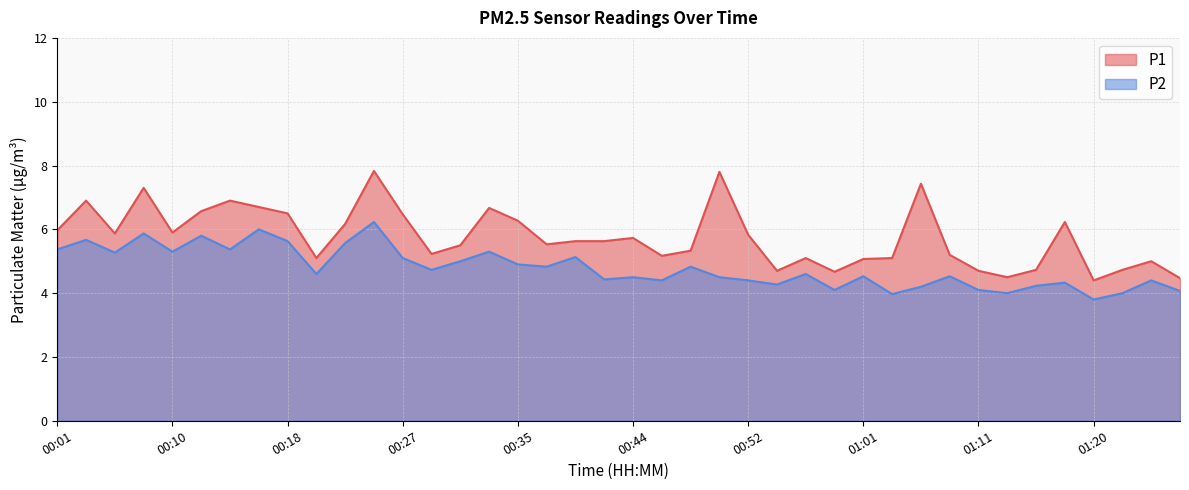

Reading left to right, list all the values displayed in this chart.

P1: 00:01=6.0	00:03=6.9	00:05=5.9	00:08=7.3	00:10=5.9	00:12=6.6	00:14=6.9	00:16=6.7	00:18=6.5	00:20=5.1	00:23=6.2	00:25=7.8	00:27=6.5	00:29=5.2	00:31=5.5	00:33=6.7	00:35=6.3	00:37=5.5	00:39=5.6	00:42=5.6	00:44=5.7	00:46=5.2	00:48=5.3	00:50=7.8	00:52=5.8	00:54=4.7	00:56=5.1	00:59=4.7	01:01=5.1	01:03=5.1	01:07=7.4	01:09=5.2	01:11=4.7	01:13=4.5	01:15=4.7	01:18=6.2	01:20=4.4	01:22=4.7	01:24=5.0	01:26=4.5
P2: 00:01=5.4	00:03=5.7	00:05=5.3	00:08=5.9	00:10=5.3	00:12=5.8	00:14=5.4	00:16=6.0	00:18=5.6	00:20=4.6	00:23=5.6	00:25=6.2	00:27=5.1	00:29=4.7	00:31=5.0	00:33=5.3	00:35=4.9	00:37=4.8	00:39=5.1	00:42=4.4	00:44=4.5	00:46=4.4	00:48=4.8	00:50=4.5	00:52=4.4	00:54=4.3	00:56=4.6	00:59=4.1	01:01=4.5	01:03=4.0	01:07=4.2	01:09=4.5	01:11=4.1	01:13=4.0	01:15=4.2	01:18=4.3	01:20=3.8	01:22=4.0	01:24=4.4	01:26=4.1